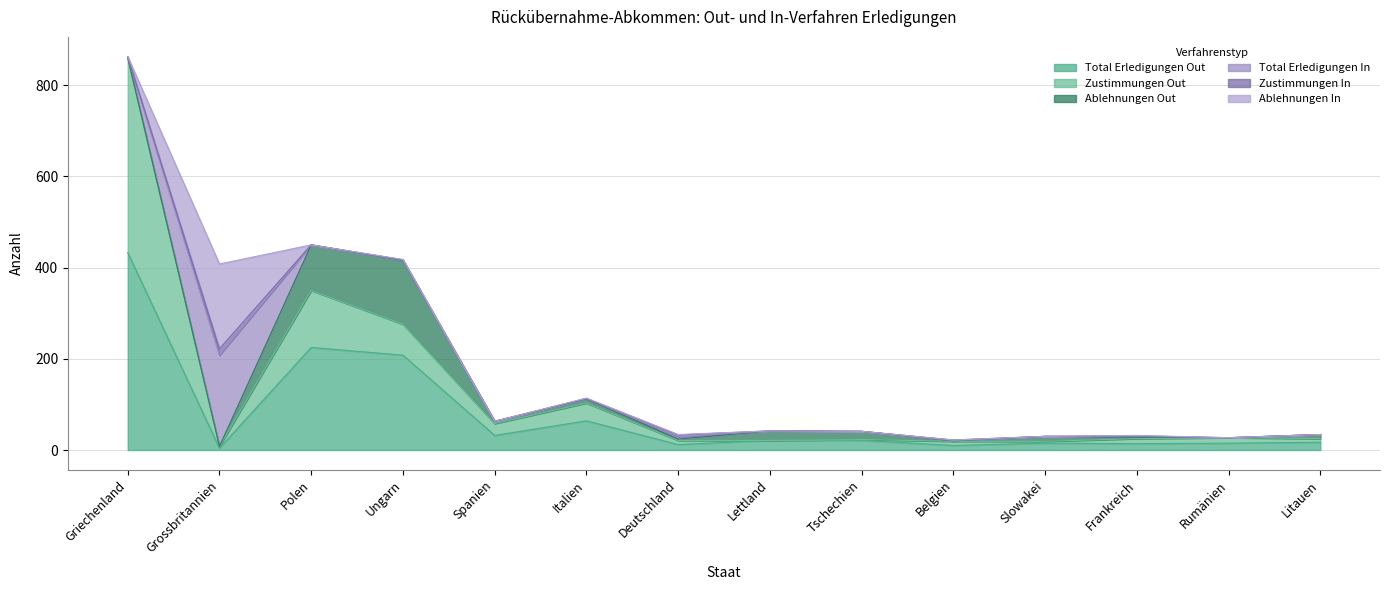

The value of Ablehnungen Out at Grossbritannien is 0. True or false?

True